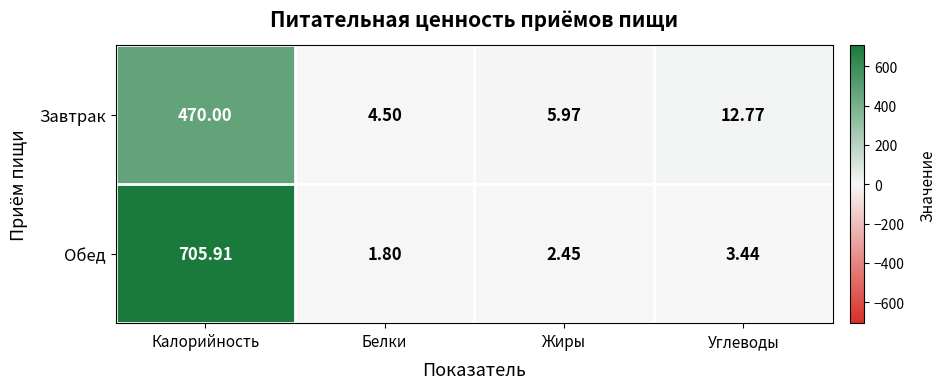

Where is Завтрак nearest to the value 237?

Углеводы